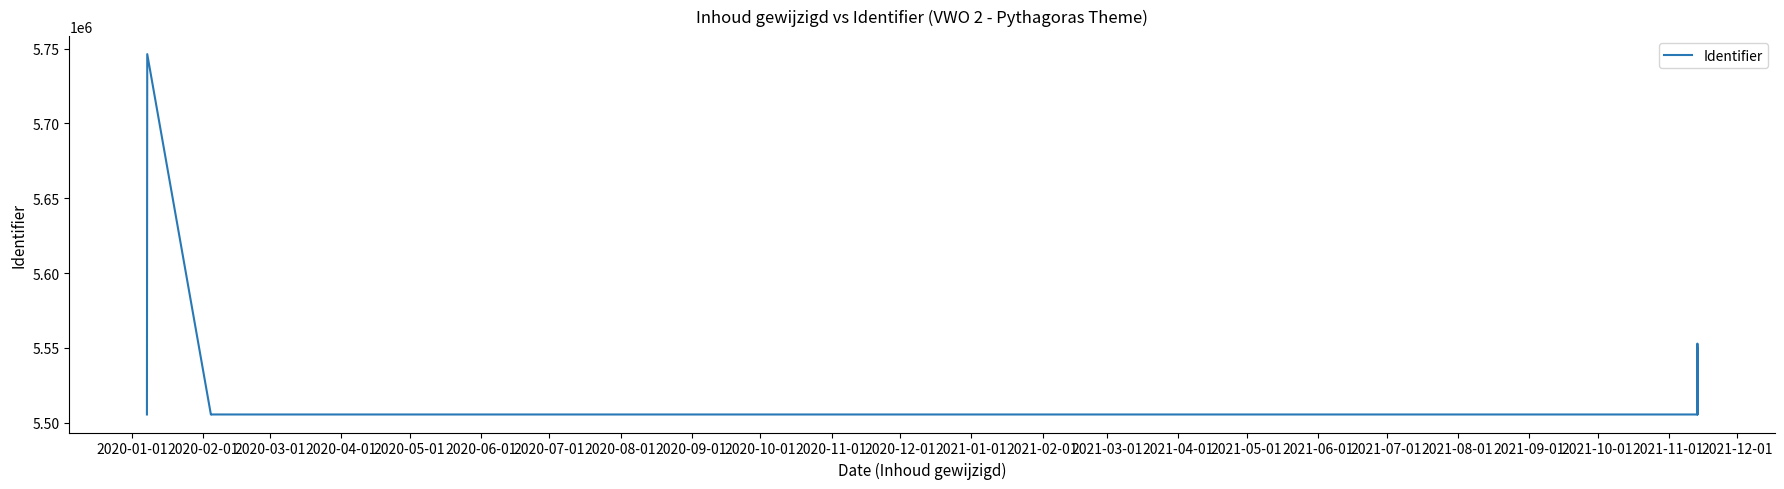

What is the change in value from 2020-10-01 to 2020-11-01?

+1